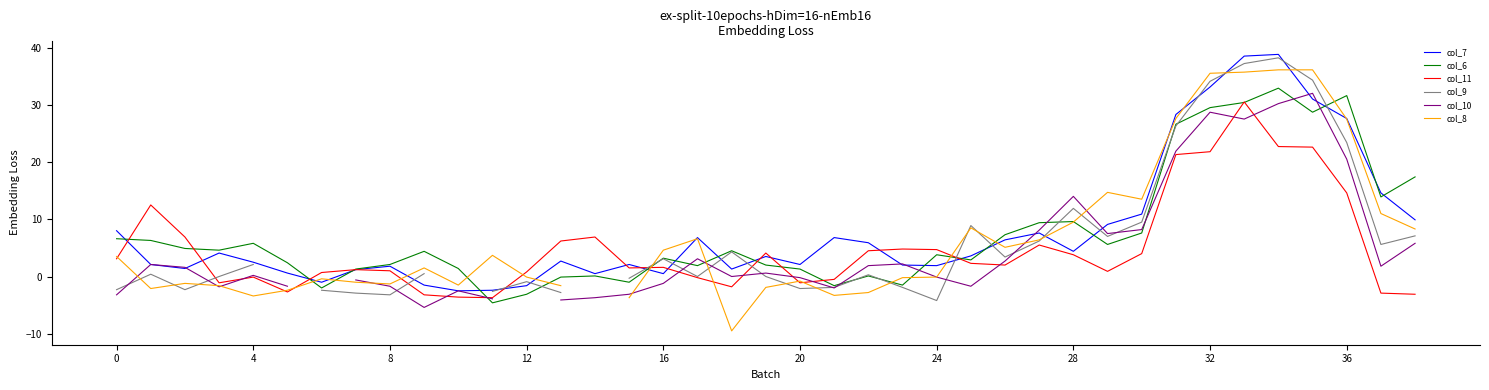

True or false: col_6 has a value of 29.5 at 32.

True